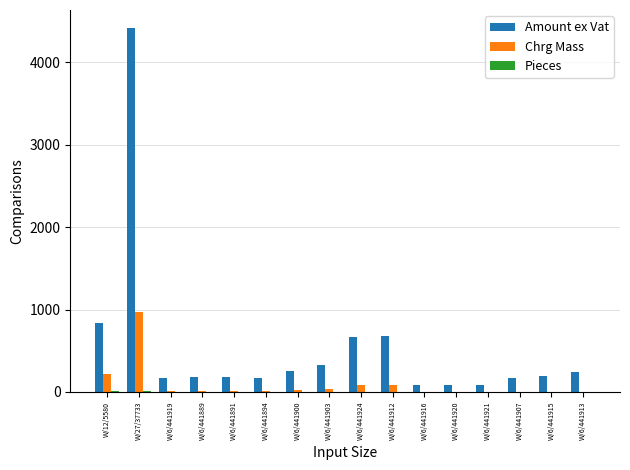

Which series changed the most between W/6/441912 and W/6/441907?

Amount ex Vat